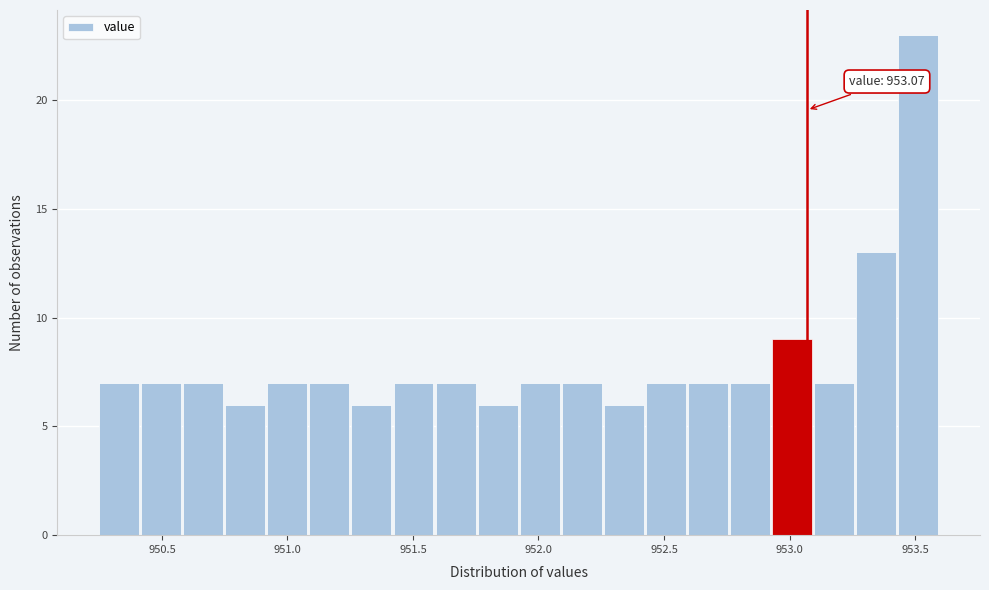

Around what value on the x-axis is the tallest bar? Give the approximate position of its centre, as read against the axis.

953.50